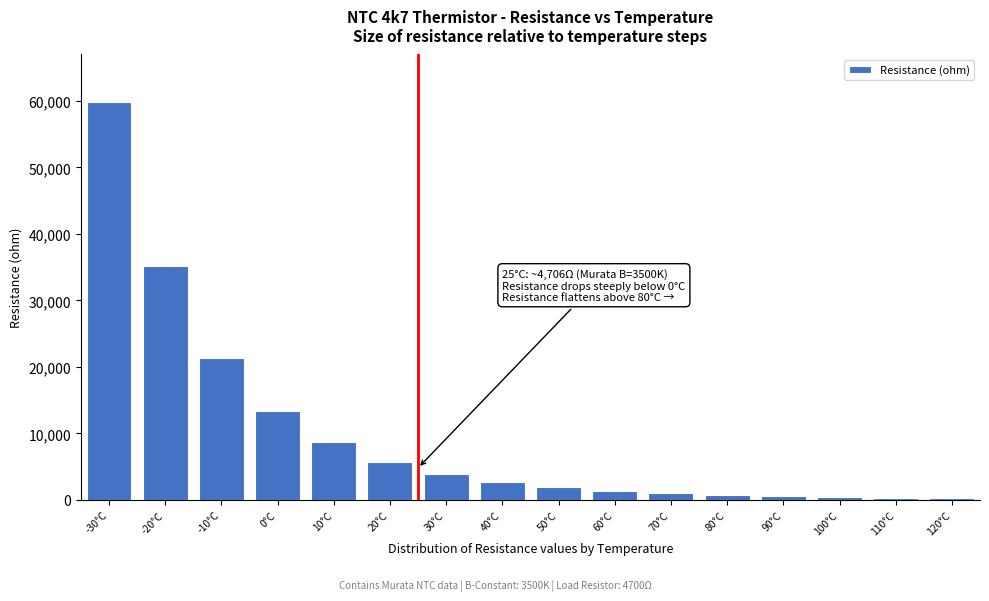

What is the label of the 6th bar from the left?

20°C